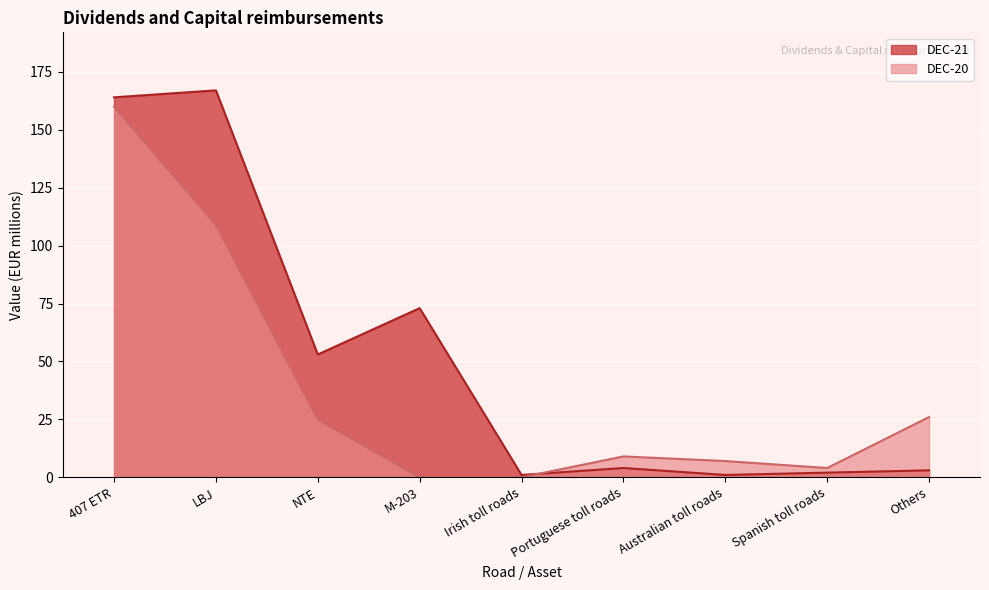

What is the spread (max minus min) of values at M-203?

73